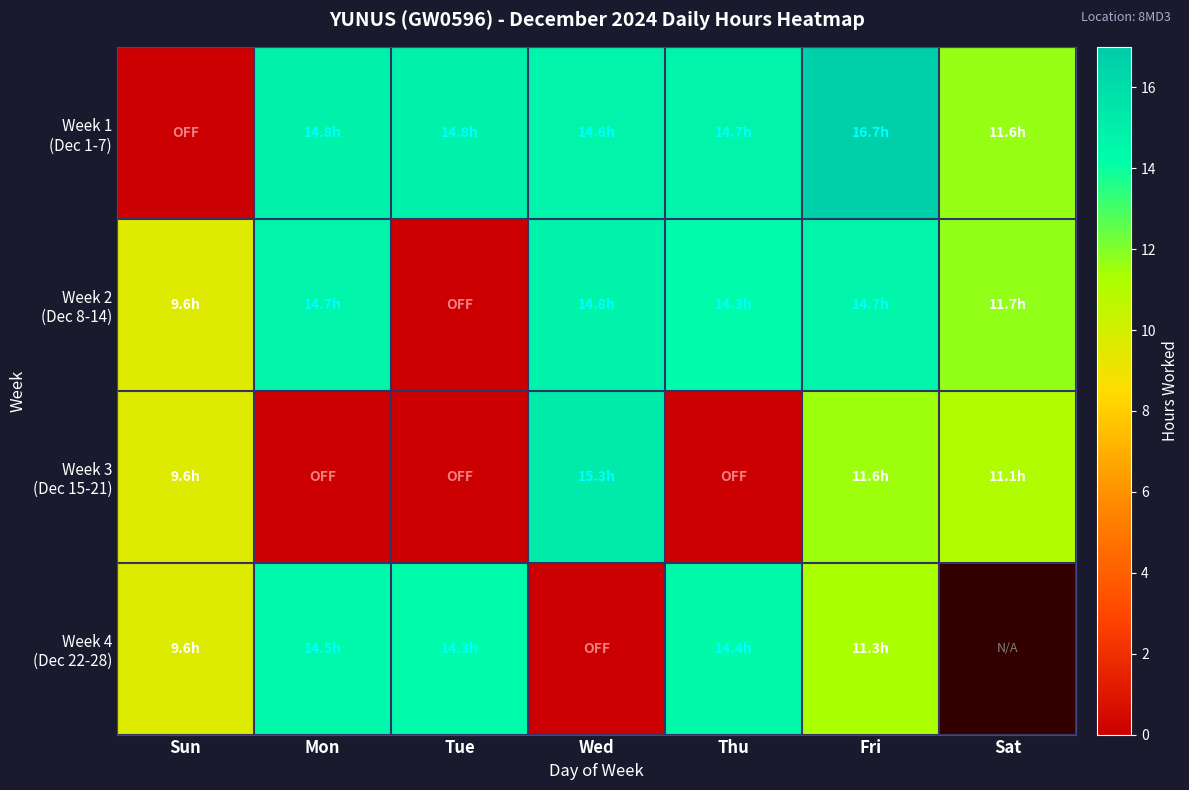

What is the average value of the Week 1 (Dec 1-7) series?

12.5